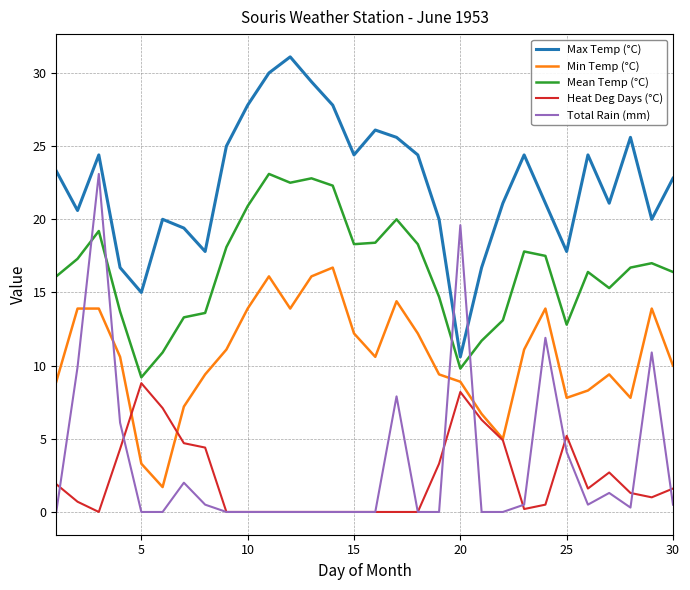

Which series has the largest total across all categories?

Max Temp (°C)